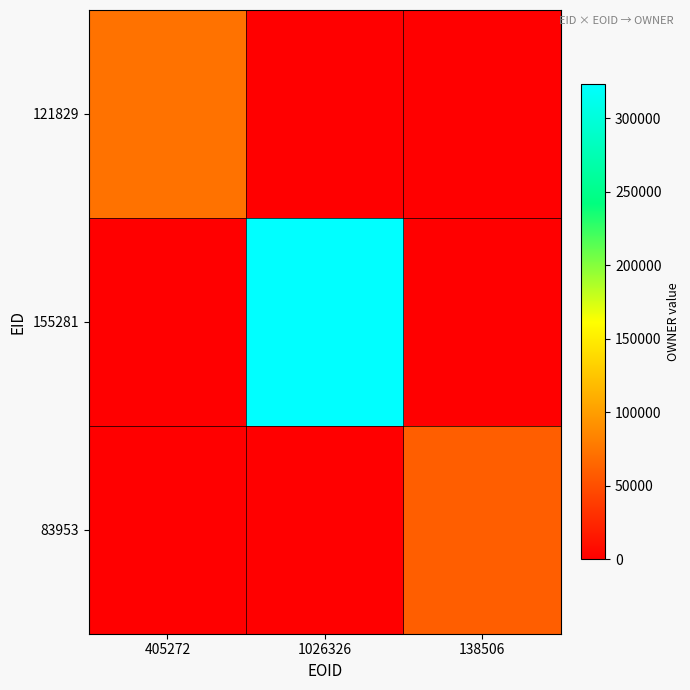

Rank the series at 1026326 from highest to lowest value.

155281, 121829, 83953